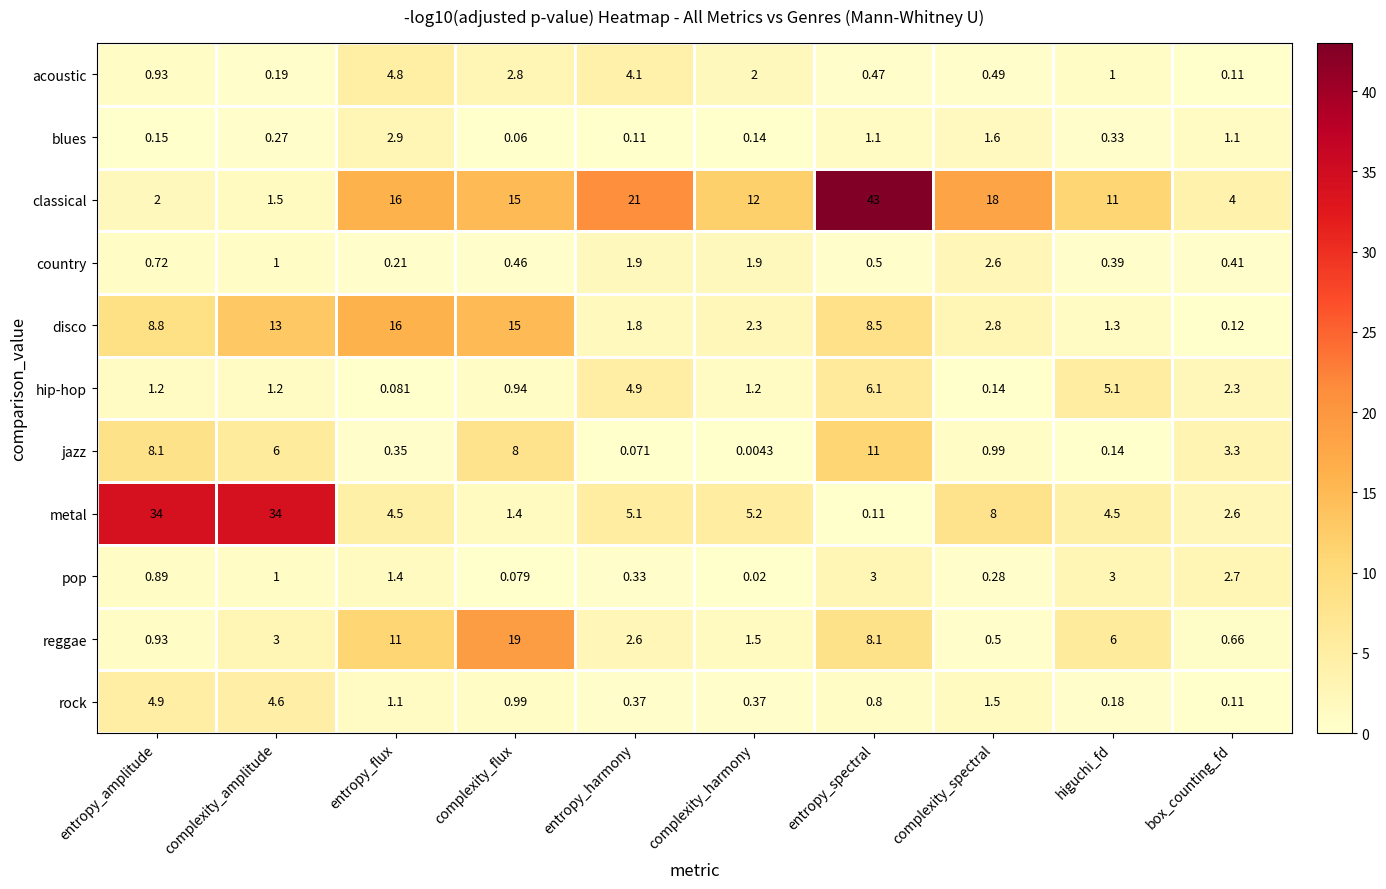

At which category is the sum across all series the highest?

entropy_spectral